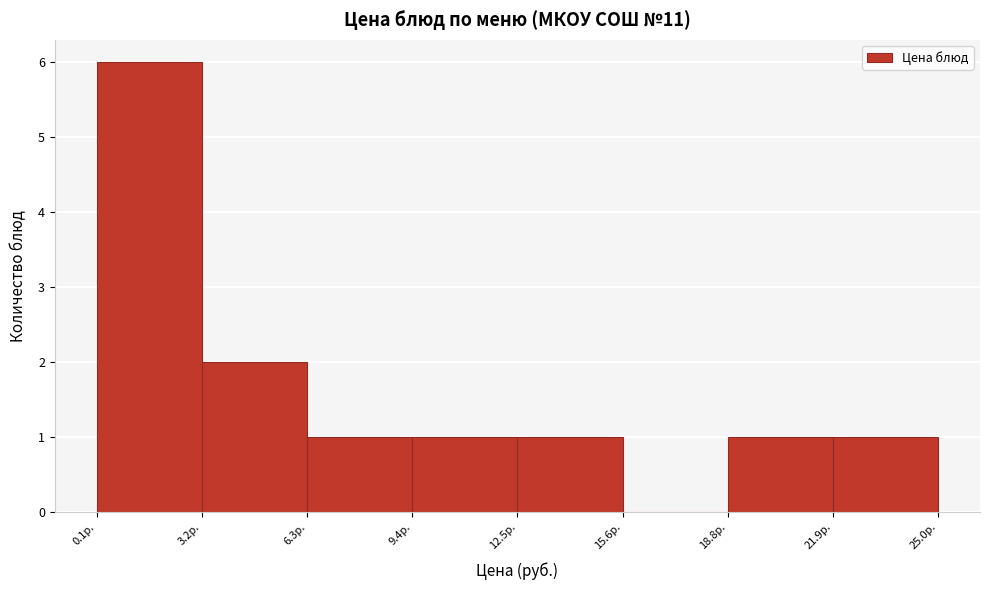

How tall is the bar that spans 6.5 to 9.5 on the x-axis? Neither the bar edges nor the heights are printed on the chart, so give them approximately, as read against the axes.

1